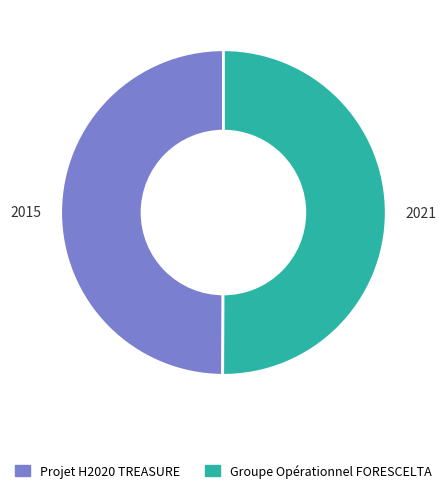

Is it true that 2015 is 50% of the pie?

True